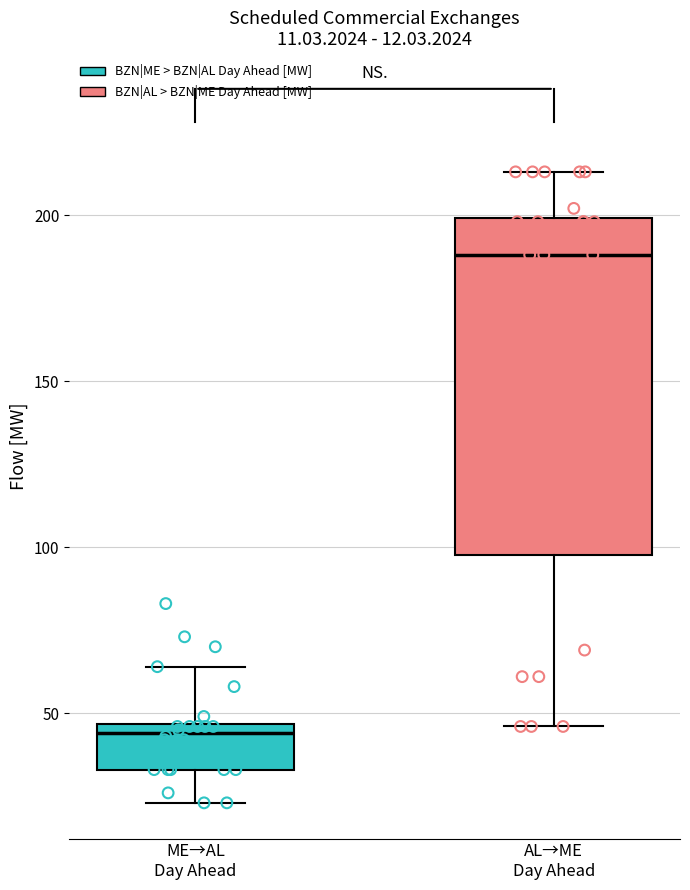

Which box is the tallest, from its lower edge to its upper edge?

AL→ME Day Ahead